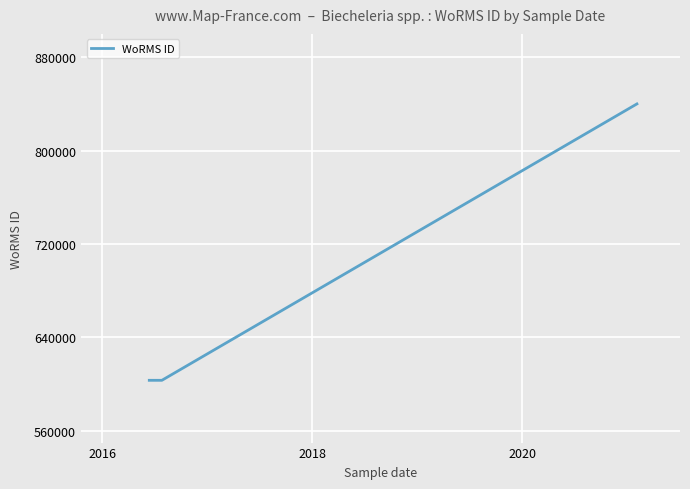

Count the values in the range 603334 to 840029.

6